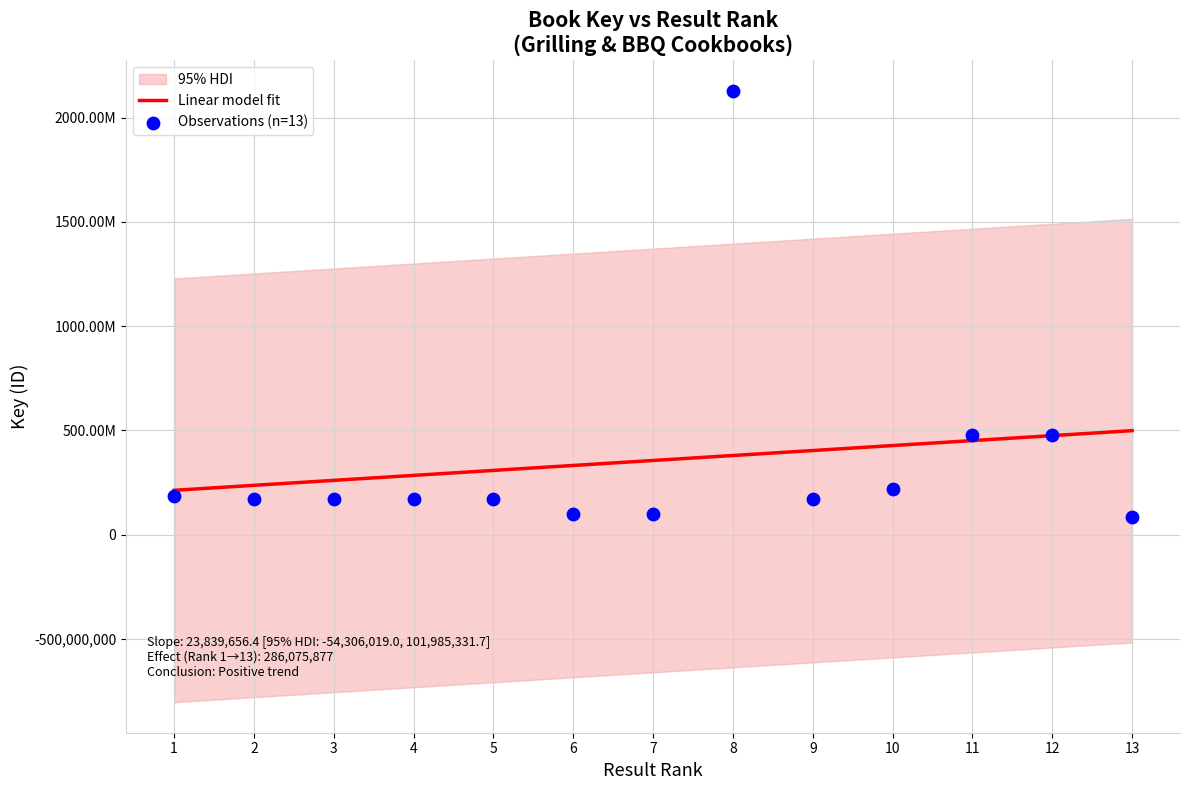

Which series reaches the minimum Y coordinate?

Observations (n=13)